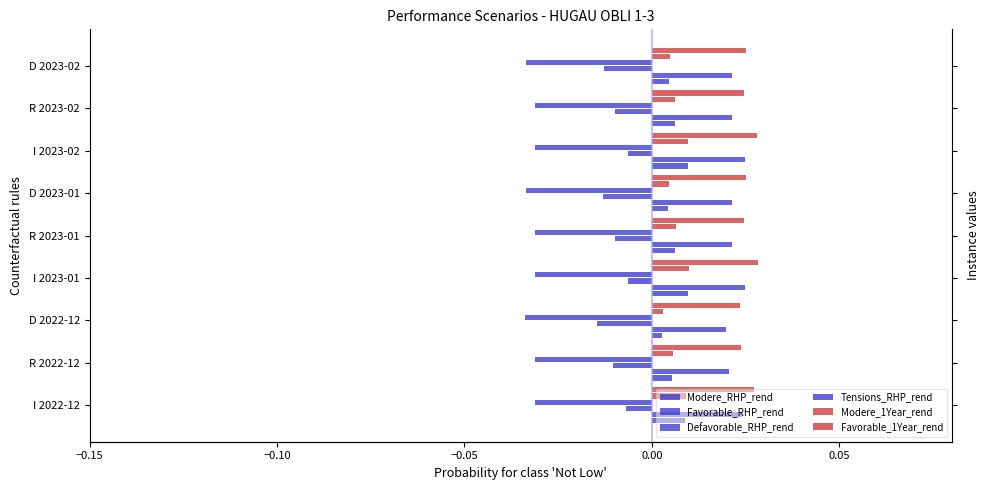

Which series changed the most between R 2023-02 and D 2023-02?

Defavorable_RHP_rend